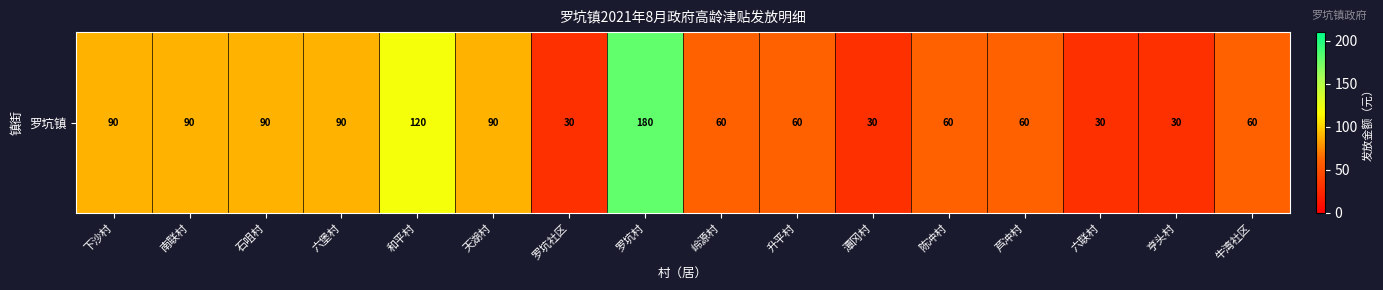

Approximately how many times larger is the value at 下沙村 compared to 罗坑村?

0.5